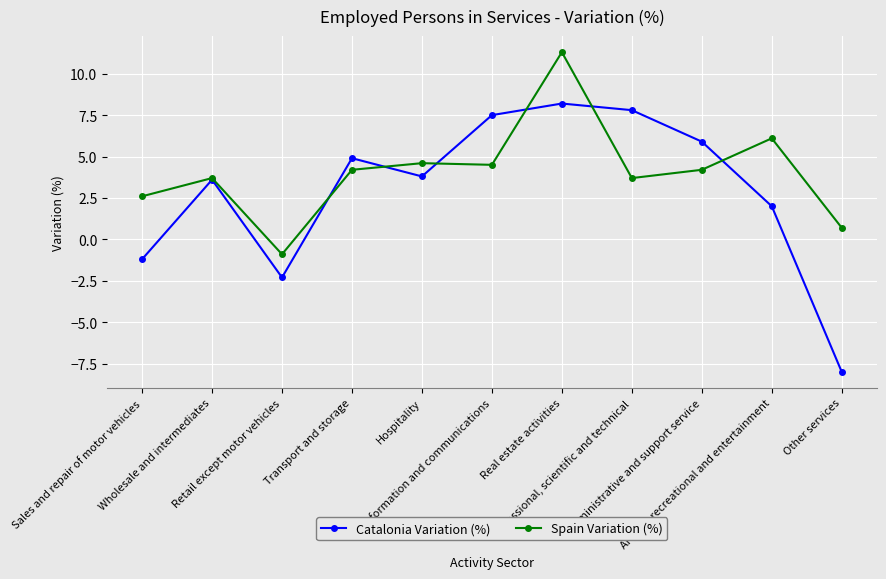

List the series in order of their peak value, highest first.

Spain Variation (%), Catalonia Variation (%)